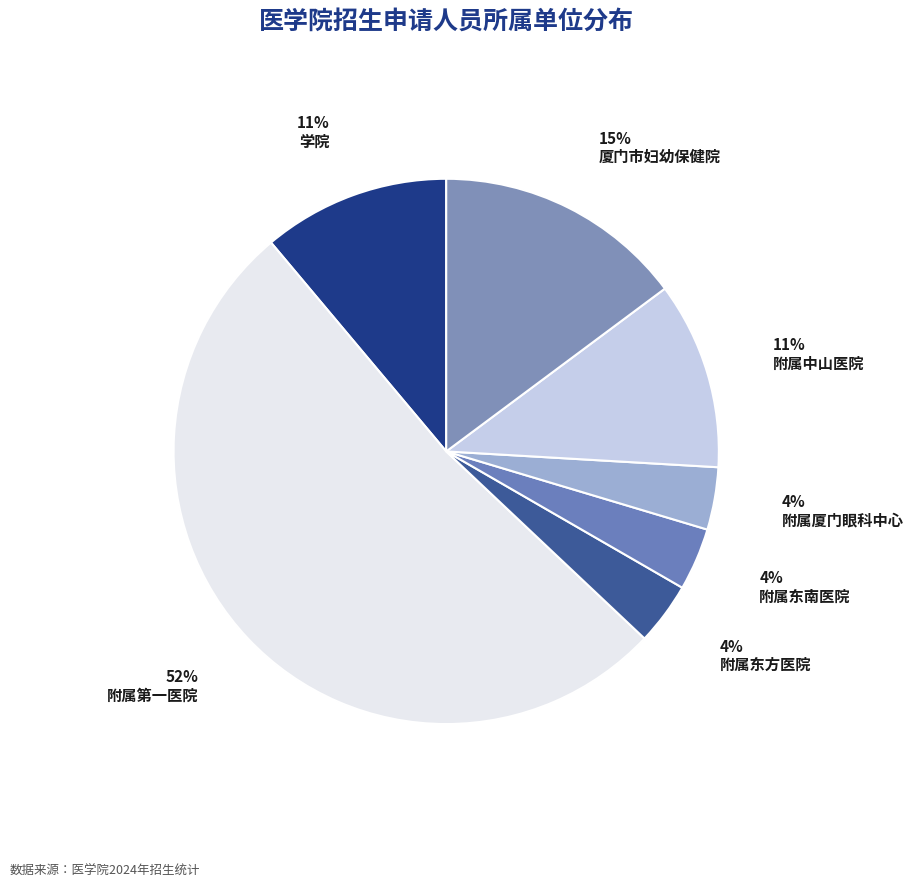

What percentage do 附属东南医院 and 学院 together represent?

14.8%